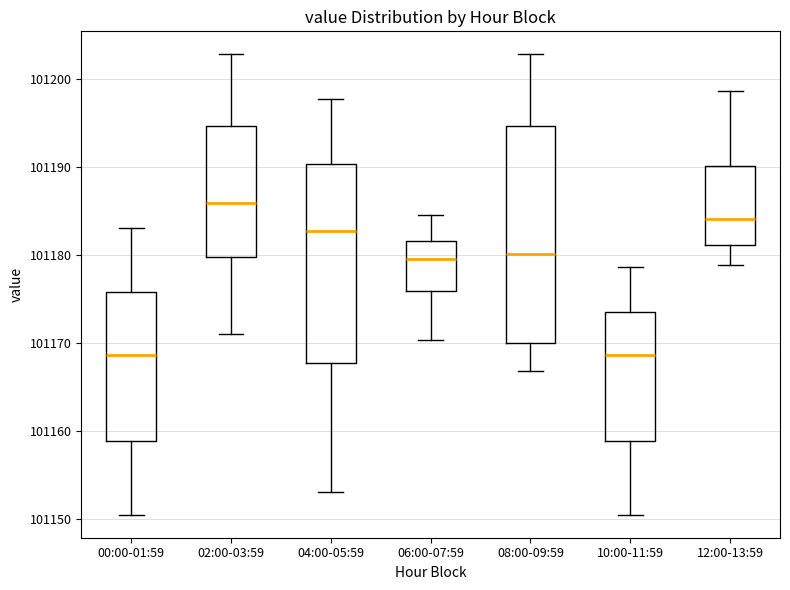

Reading left to right, read every box against the y-axis: the position of its median line, the range the box covers, and the ends of its whiskers. The values are not printed on the chart, so give them approximately, as read against the axis.

00:00-01:59: median 101169, box 101159 to 101176, whiskers 101151 to 101183
02:00-03:59: median 101186, box 101180 to 101195, whiskers 101171 to 101203
04:00-05:59: median 101183, box 101168 to 101190, whiskers 101153 to 101198
06:00-07:59: median 101180, box 101176 to 101182, whiskers 101170 to 101185
08:00-09:59: median 101180, box 101170 to 101195, whiskers 101167 to 101203
10:00-11:59: median 101169, box 101159 to 101174, whiskers 101151 to 101179
12:00-13:59: median 101184, box 101181 to 101190, whiskers 101179 to 101199